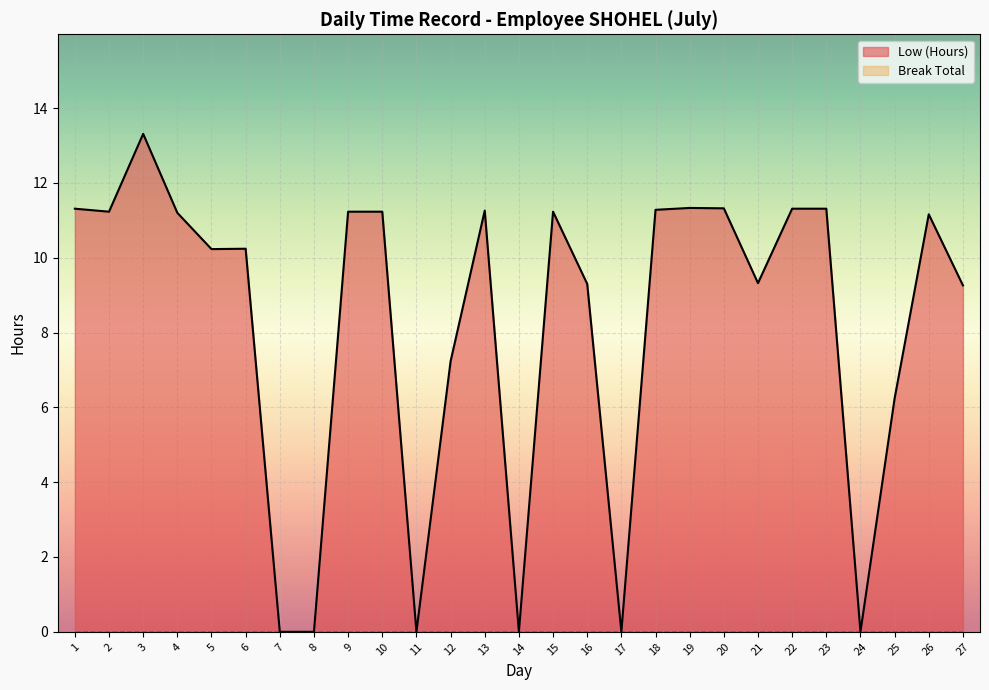

Which label corresponds to the largest value in the chart?

3